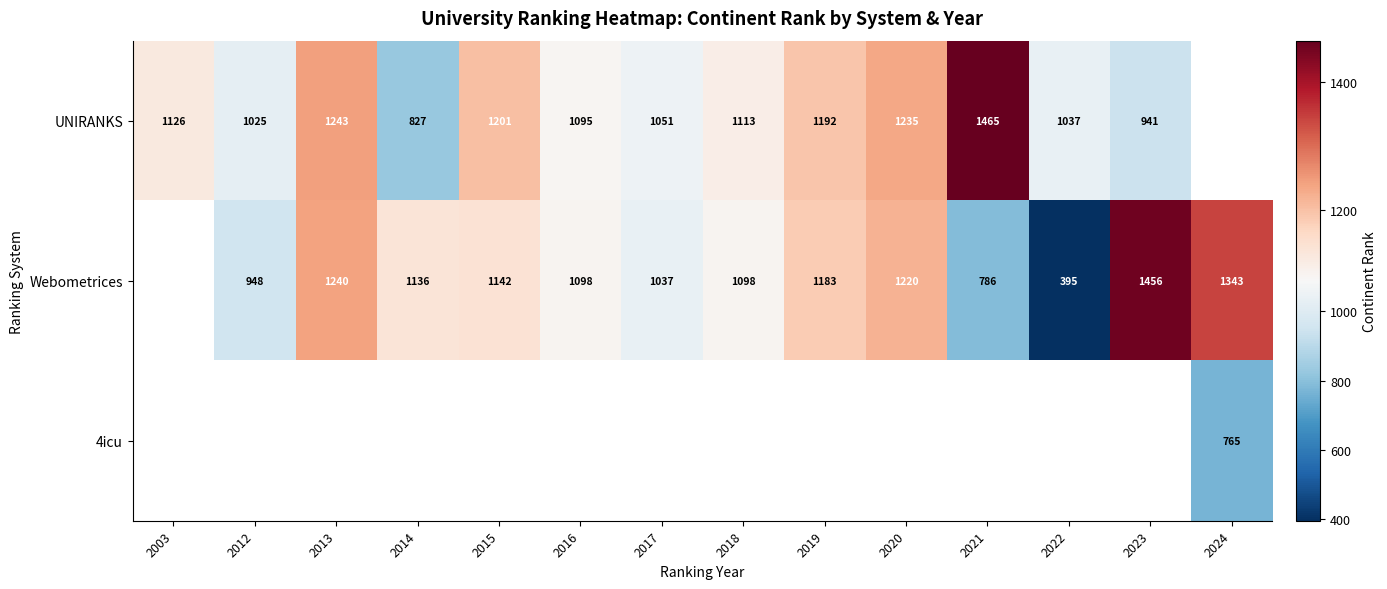

What is the difference between the Webometrices values at 2012 and 2018?

150